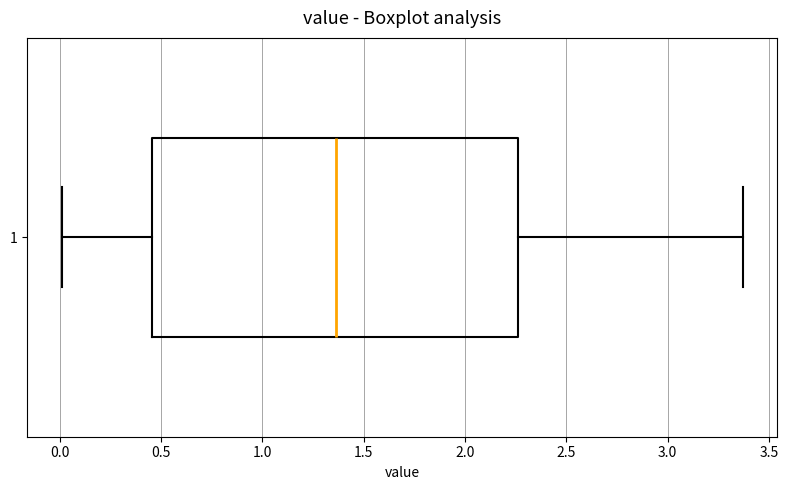

Transcribe this box plot: give where the median line is, the range the box spans, and where the two whiskers end, as read against the x-axis. The values are not printed on the chart, so give them approximately, as read against the axis.

median 1.35, box 0.45 to 2.25, whiskers 0.00 to 3.35